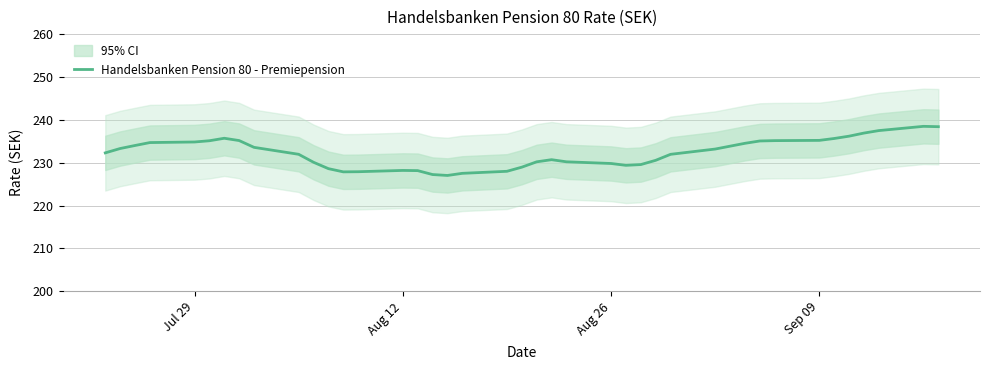

What is the highest value of the Handelsbanken Pension 80 - Premiepension series?

238.5